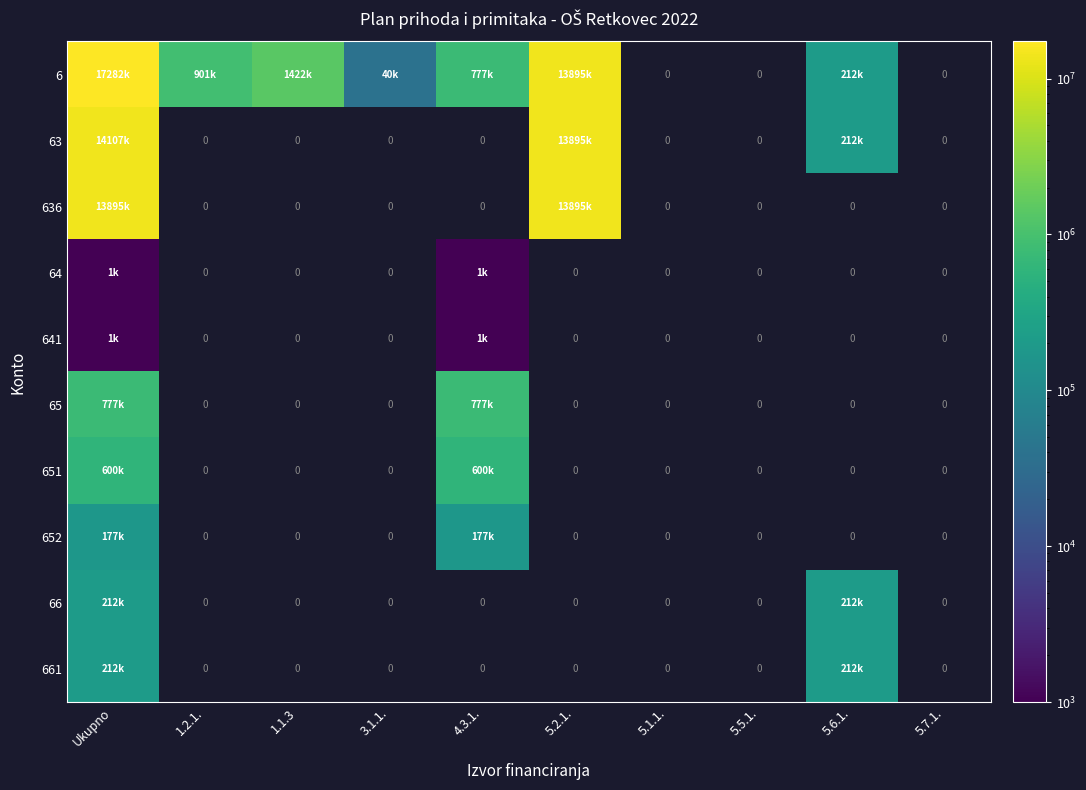

At 1.1.3, list the series in order from smallest to largest.

6, 63, 636, 64, 641, 65, 651, 652, 66, 661